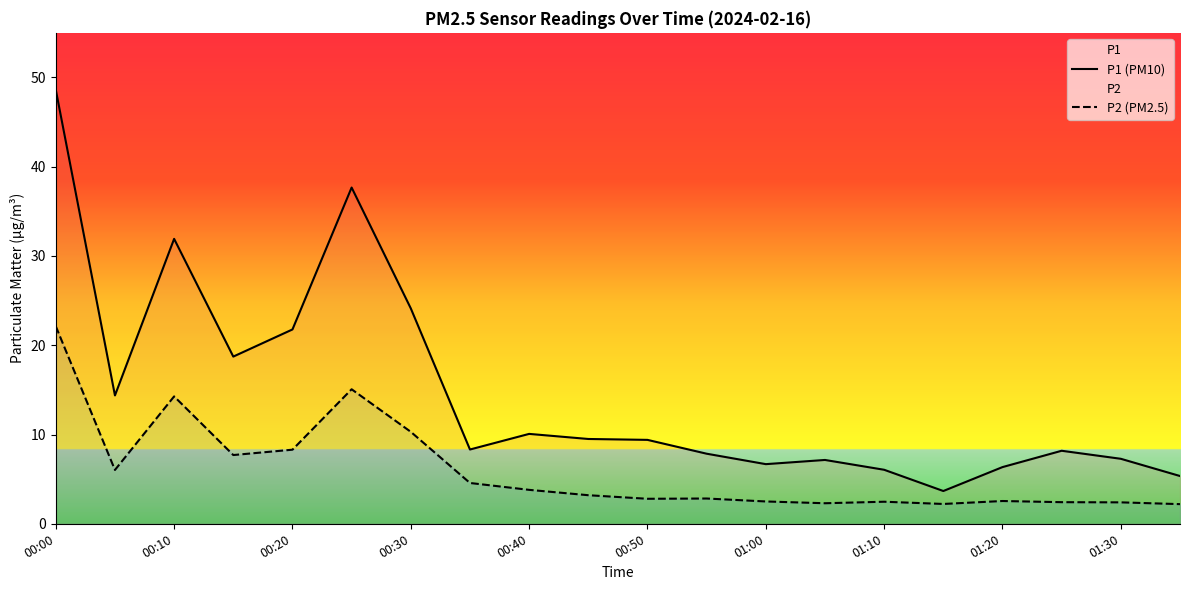

How many lines are shown in the chart?

2